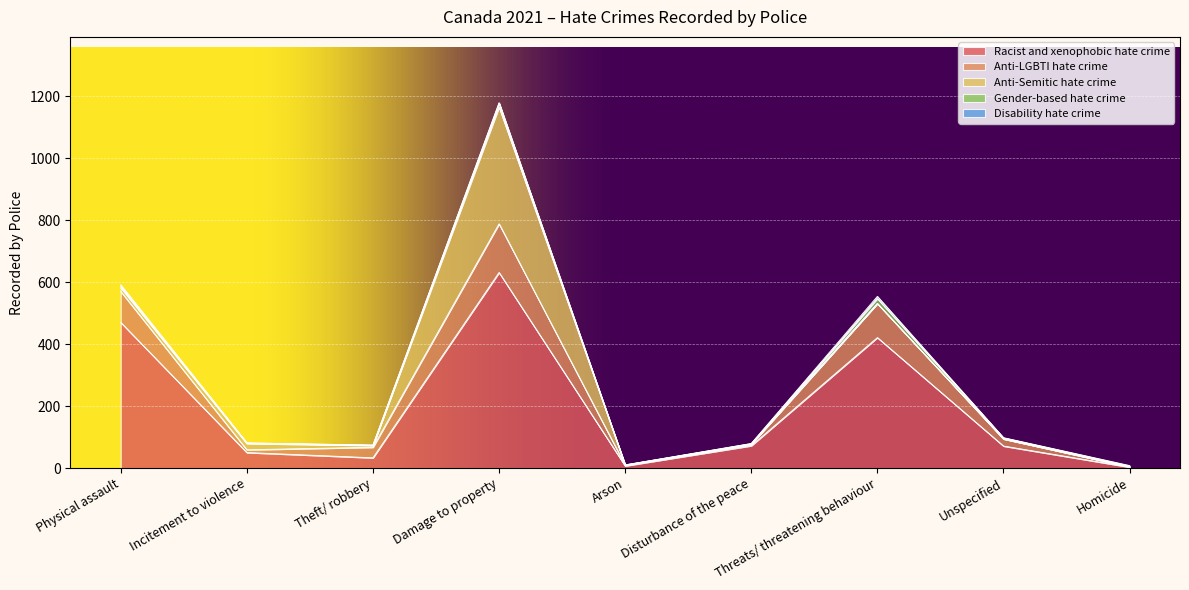

What are all the series names shown in the legend?

Racist and xenophobic hate crime, Anti-LGBTI hate crime, Anti-Semitic hate crime, Gender-based hate crime, Disability hate crime